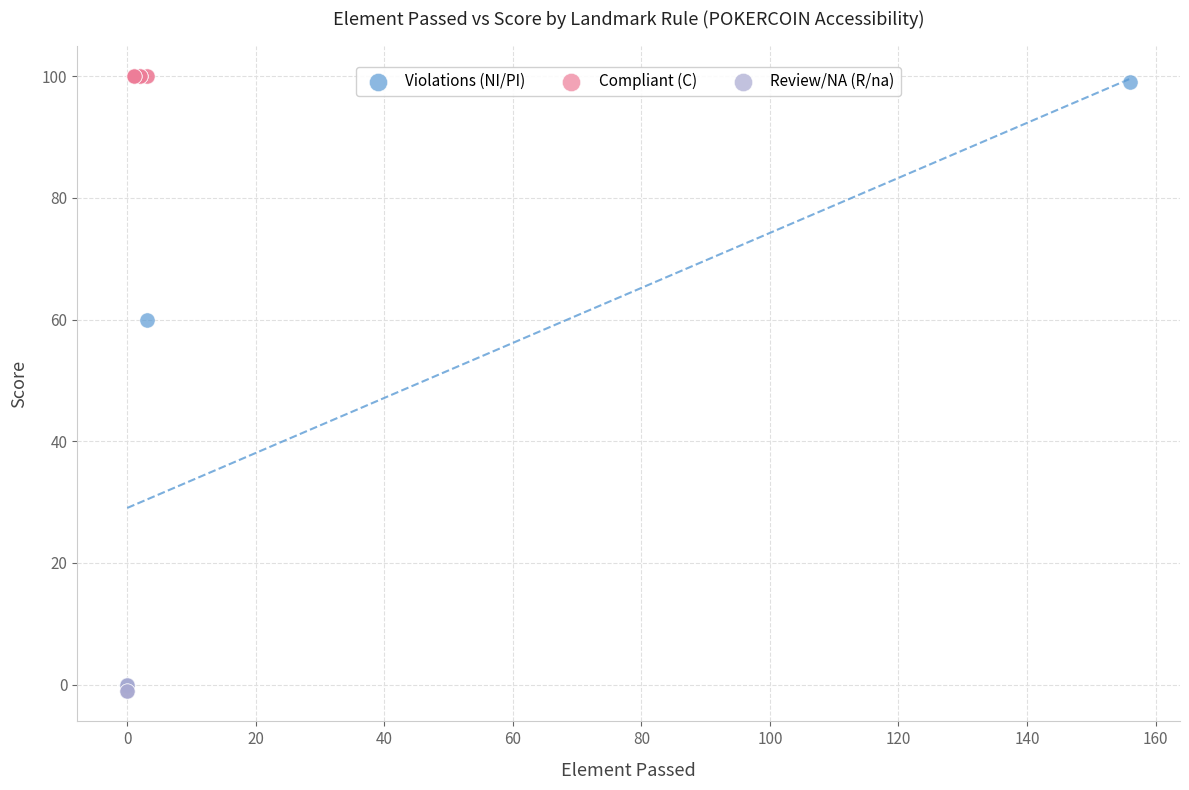

What are all the series names shown in the legend?

Violations (NI/PI), Compliant (C), Review/NA (R/na)